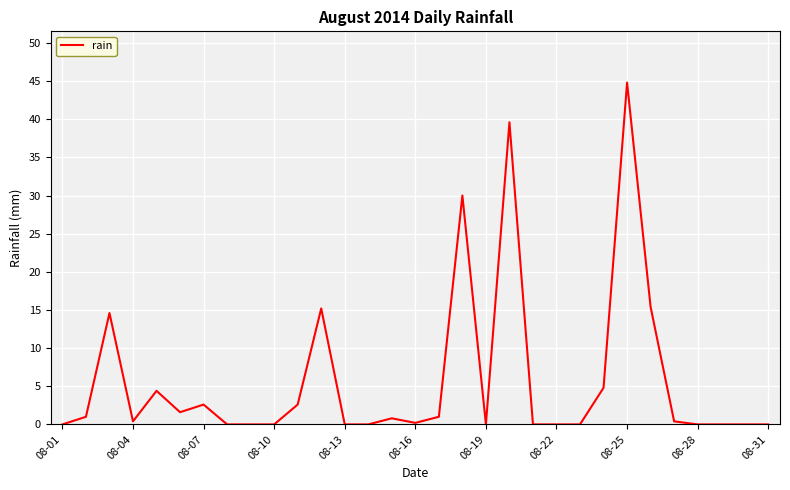

What is the greatest value displayed?

44.8